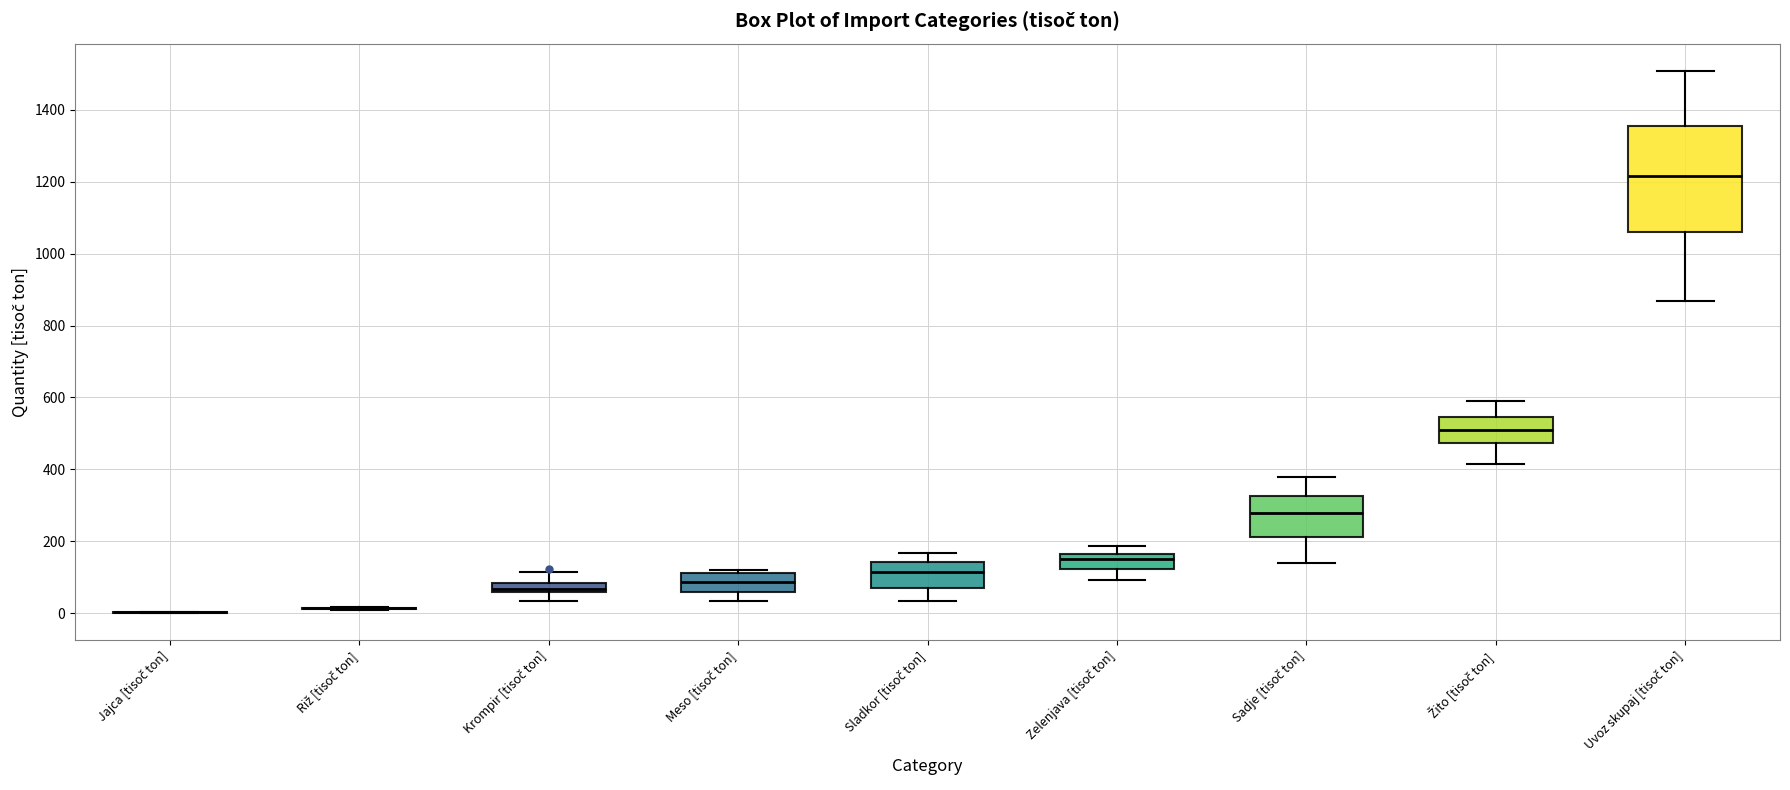

Comparing the boxes themselves (not the whiskers), which one is the tallest?

Uvoz skupaj [tisoč ton]